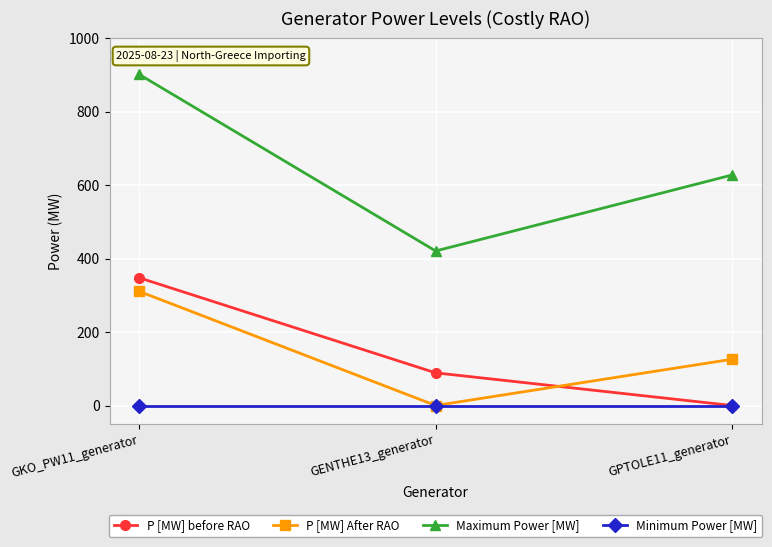

How many values in P [MW] before RAO are above zero?

2